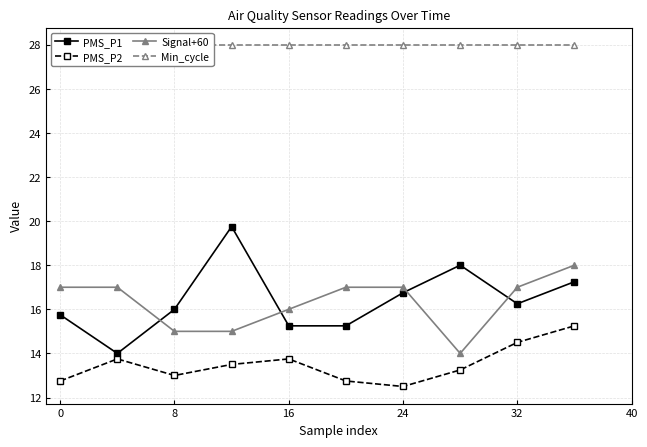

How many data points in PMS_P2 are less than 13?

3